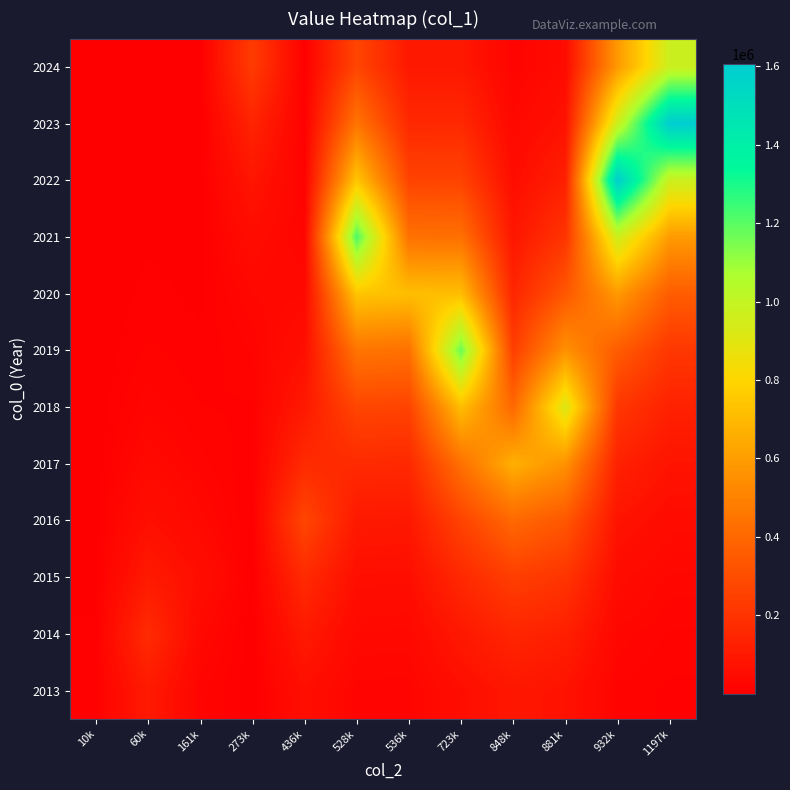

Which category has the highest value across all series?

1197k